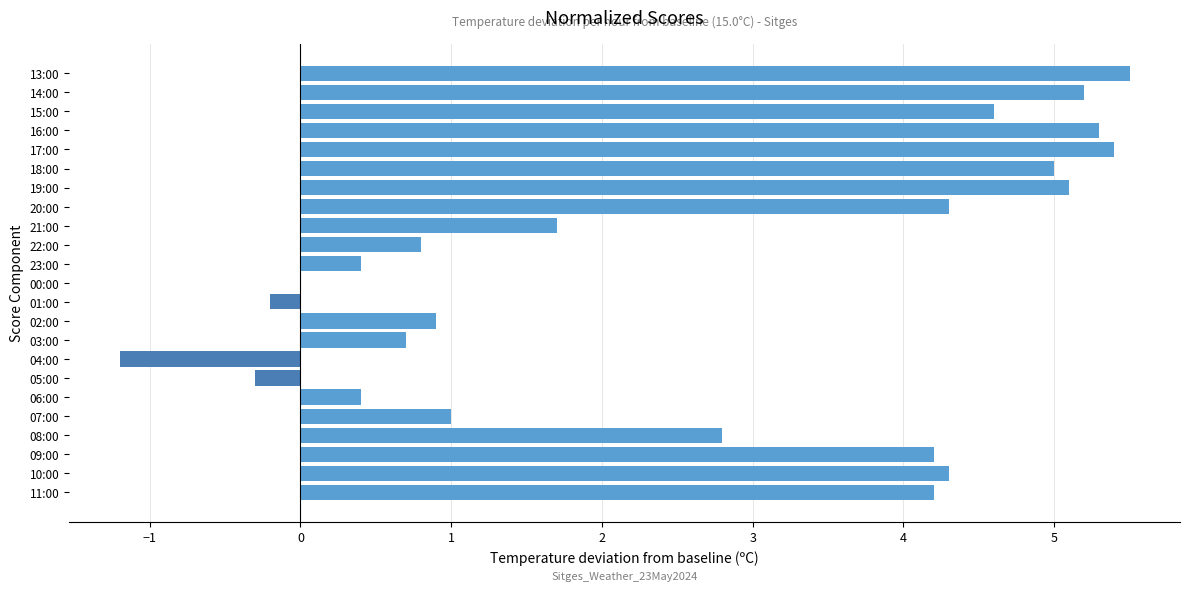

What is the sum of the values at 06:00 and 14:00?

5.6